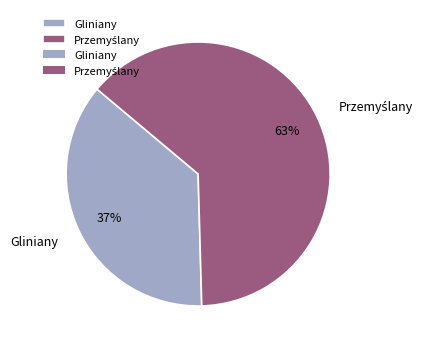

Which category has the smallest portion of the pie?

Gliniany